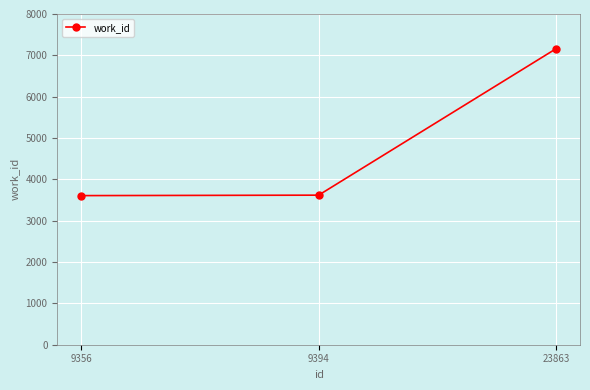

What is the maximum value shown in the chart?

7163